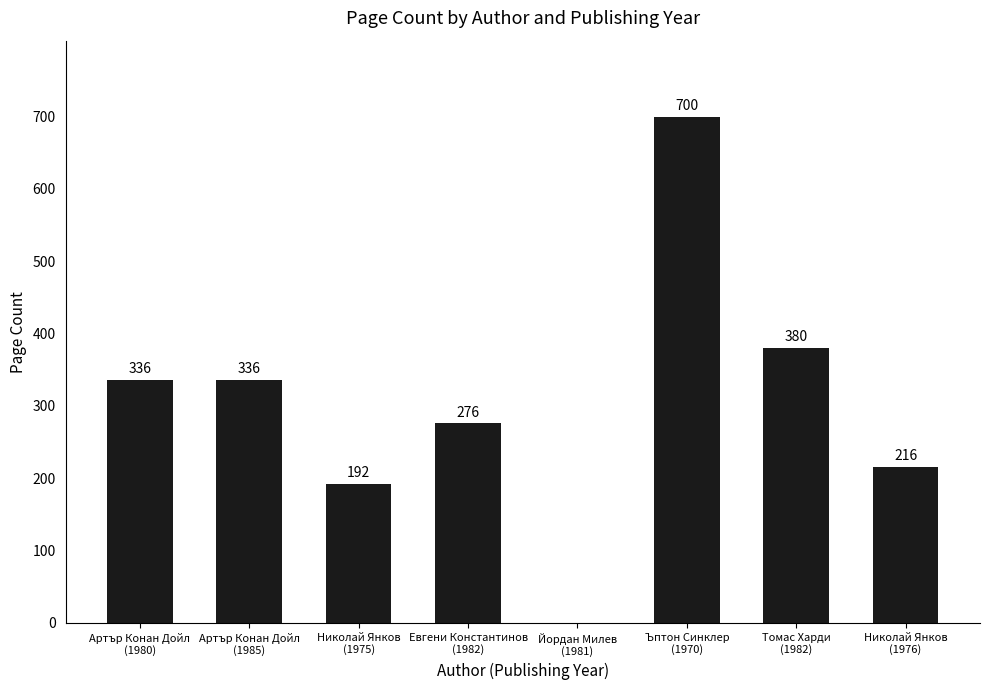

Which category has the highest value across all series?

Ъптон Синклер
(1970)